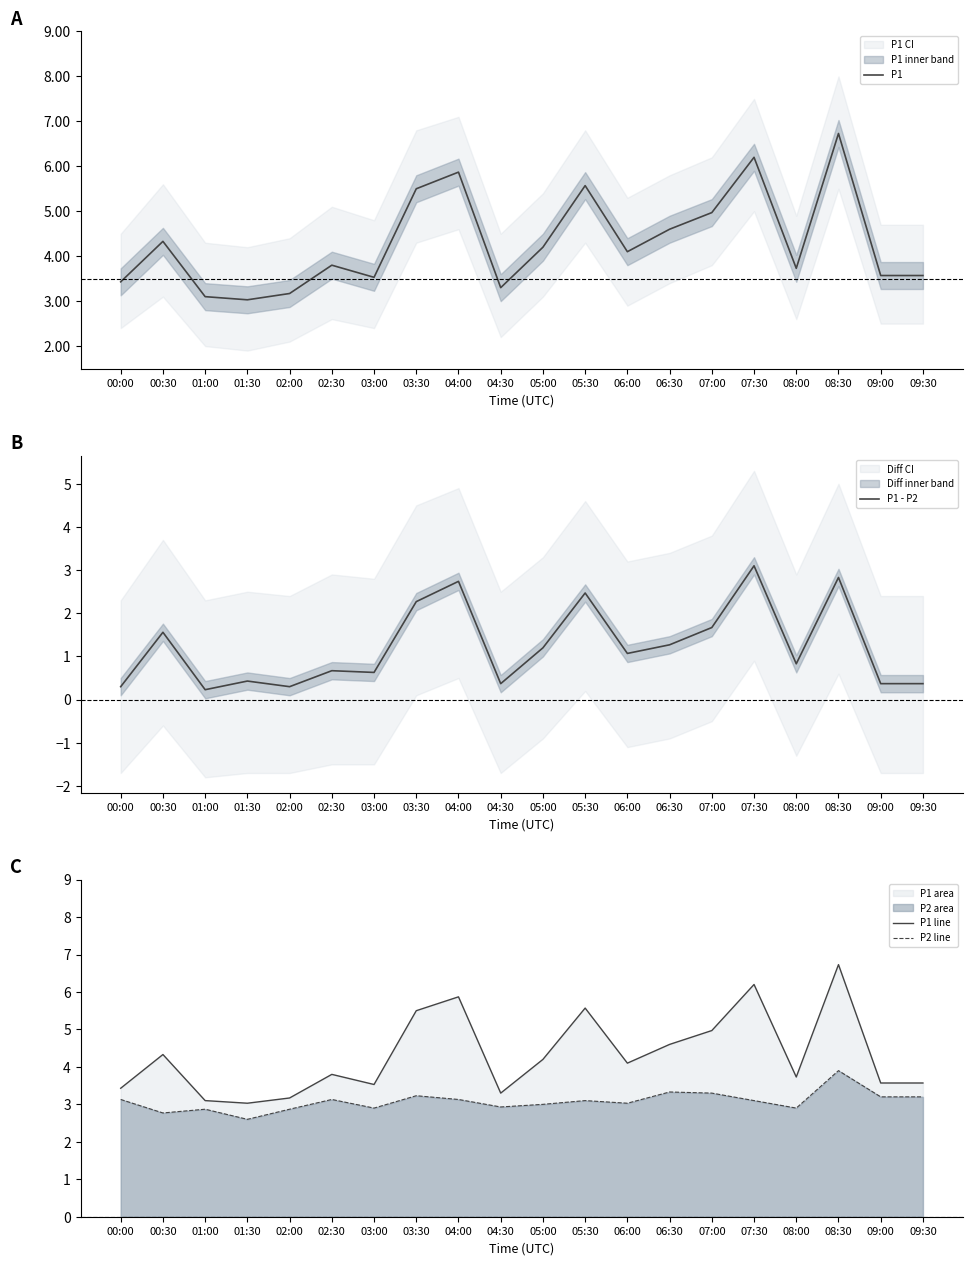

What is the label of the 13th point from the left?

06:00